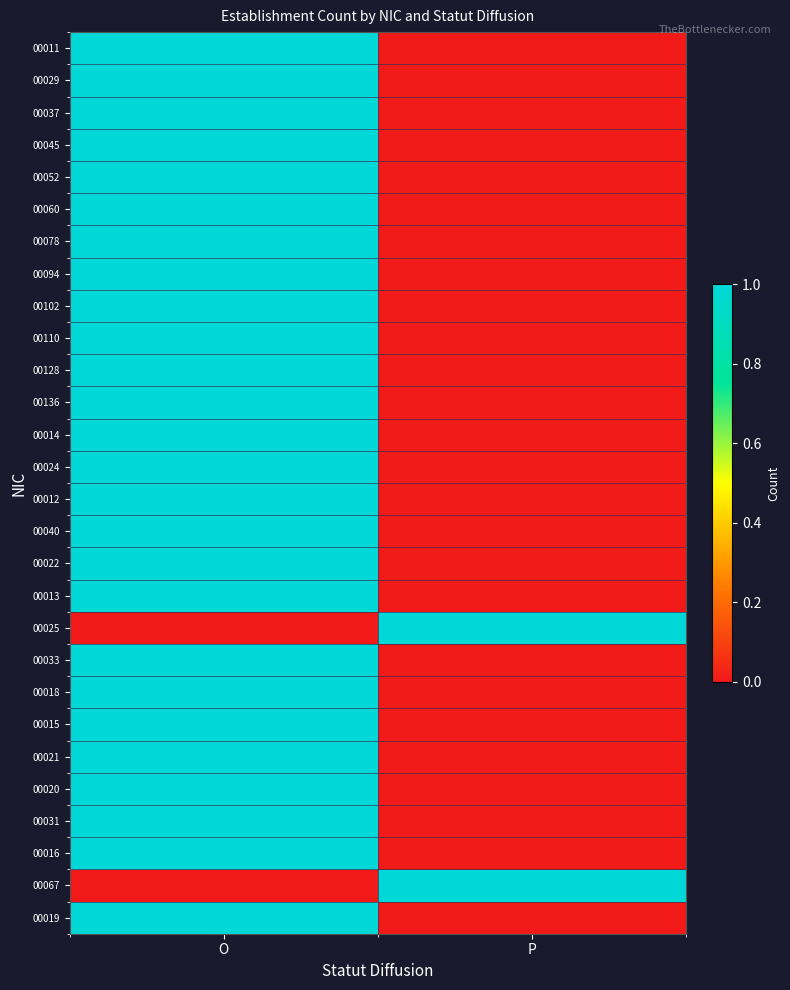

At O, list the series in order from smallest to largest.

00025, 00067, 00011, 00029, 00037, 00045, 00052, 00060, 00078, 00094, 00102, 00110, 00128, 00136, 00014, 00024, 00012, 00040, 00022, 00013, 00033, 00018, 00015, 00021, 00020, 00031, 00016, 00019